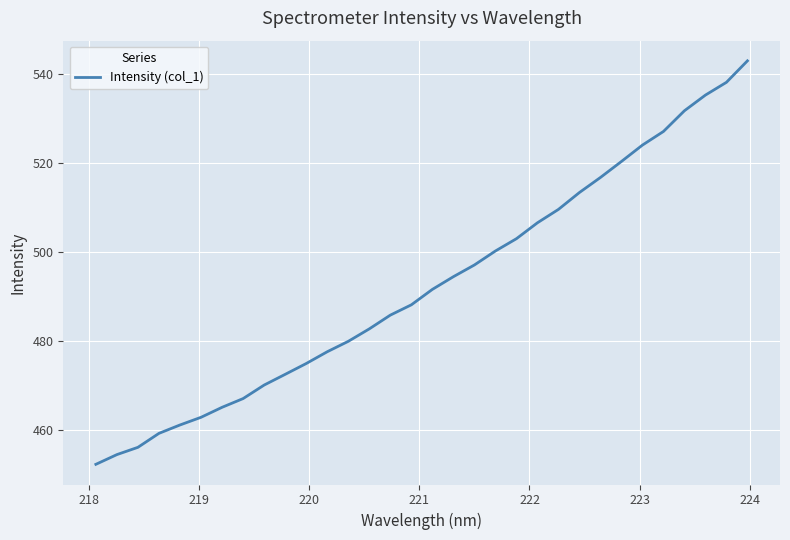

What is the maximum value shown in the chart?

543.1